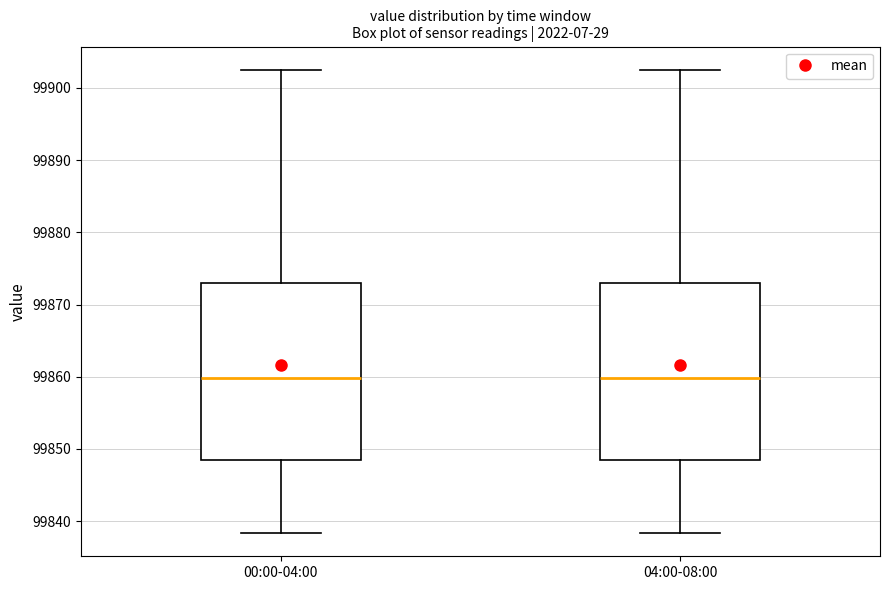

Reading left to right, read every box against the y-axis: the position of its median line, the range the box covers, and the ends of its whiskers. The values are not printed on the chart, so give them approximately, as read against the axis.

00:00-04:00: median 99860, box 99848 to 99873, whiskers 99838 to 99903
04:00-08:00: median 99860, box 99848 to 99873, whiskers 99838 to 99903